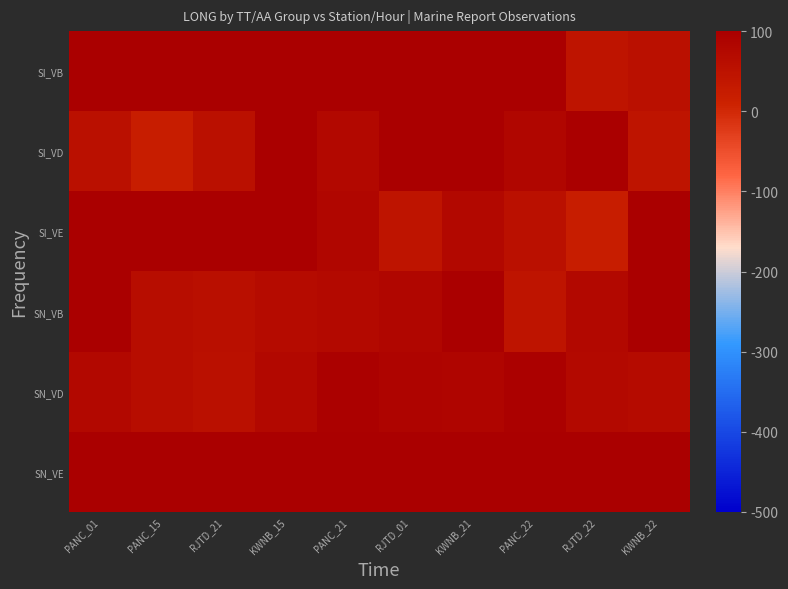

Reading right to left, what are all the values shown in this chart?

SI_VB: KWNB_22=56.5	RJTD_22=45.9	PANC_22=103.2	KWNB_21=176.8	RJTD_01=120.0	PANC_21=129.2	KWNB_15=131.9	RJTD_21=167.6	PANC_15=139.8	PANC_01=117.8
SI_VD: KWNB_22=45.9	RJTD_22=103.2	PANC_22=81.6	KWNB_21=127.7	RJTD_01=128.2	PANC_21=78.3	KWNB_15=125.4	RJTD_21=56.5	PANC_15=20.8	PANC_01=56.5
SI_VE: KWNB_22=127.7	RJTD_22=20.8	PANC_22=56.5	KWNB_21=78.3	RJTD_01=45.9	PANC_21=81.6	KWNB_15=103.2	RJTD_21=125.4	PANC_15=128.2	PANC_01=154.2
SN_VB: KWNB_22=128.2	RJTD_22=78.3	PANC_22=45.9	KWNB_21=103.2	RJTD_01=81.6	PANC_21=72.6	KWNB_15=69.3	RJTD_21=58.6	PANC_15=63.3	PANC_01=96.7
SN_VD: KWNB_22=67.5	RJTD_22=72.2	PANC_22=94.4	KWNB_21=84.5	RJTD_01=88.2	PANC_21=93.6	KWNB_15=78.5	RJTD_21=53.3	PANC_15=62.9	PANC_01=74.9
SN_VE: KWNB_22=154.2	RJTD_22=131.9	PANC_22=117.8	KWNB_21=139.8	RJTD_01=167.6	PANC_21=176.8	KWNB_15=120.0	RJTD_21=129.1	PANC_15=127.7	PANC_01=125.4